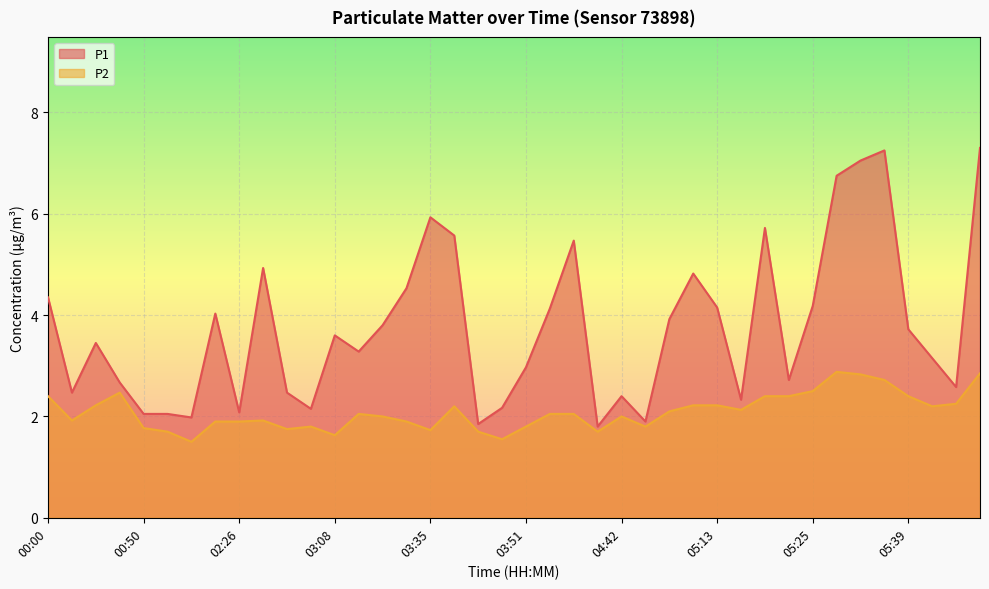

Is the value of P1 at 00:14 greater than the value of P2 at 02:26?

Yes